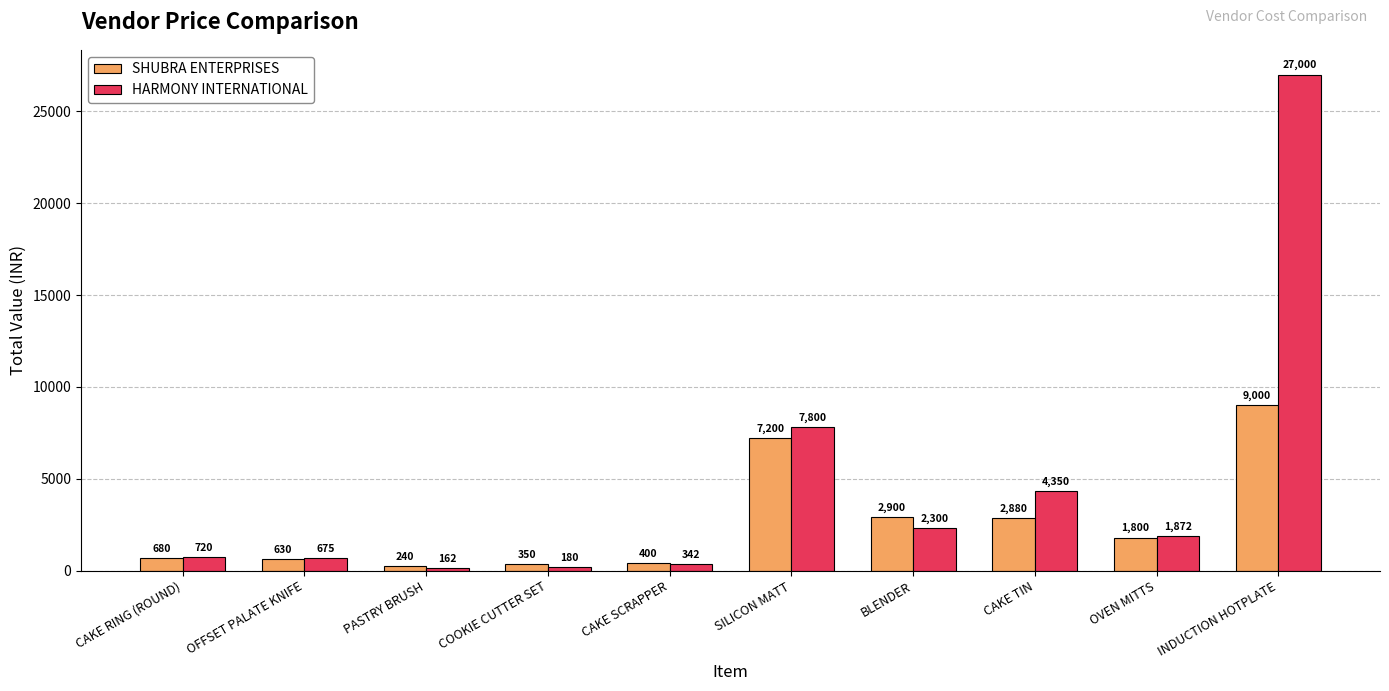

What is the label of the 8th bar from the left?

CAKE TIN